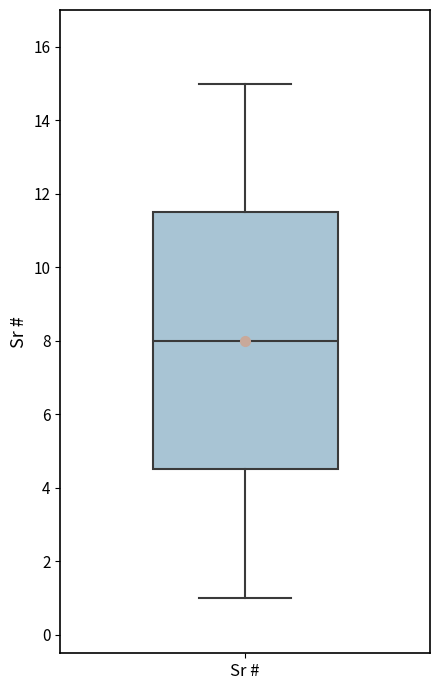

Transcribe this box plot: give where the median line is, the range the box spans, and where the two whiskers end, as read against the y-axis. The values are not printed on the chart, so give them approximately, as read against the axis.

median 8.0, box 4.6 to 11.6, whiskers 1.0 to 15.0